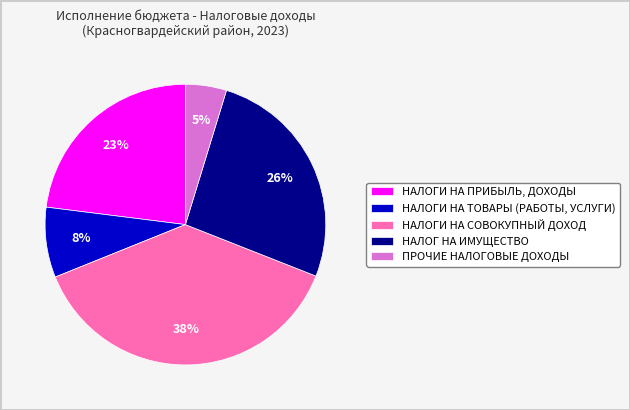

To the nearest percent, what is the difference between the НАЛОГИ НА СОВОКУПНЫЙ ДОХОД and НАЛОГИ НА ТОВАРЫ (РАБОТЫ, УСЛУГИ) slice percentages?

30%